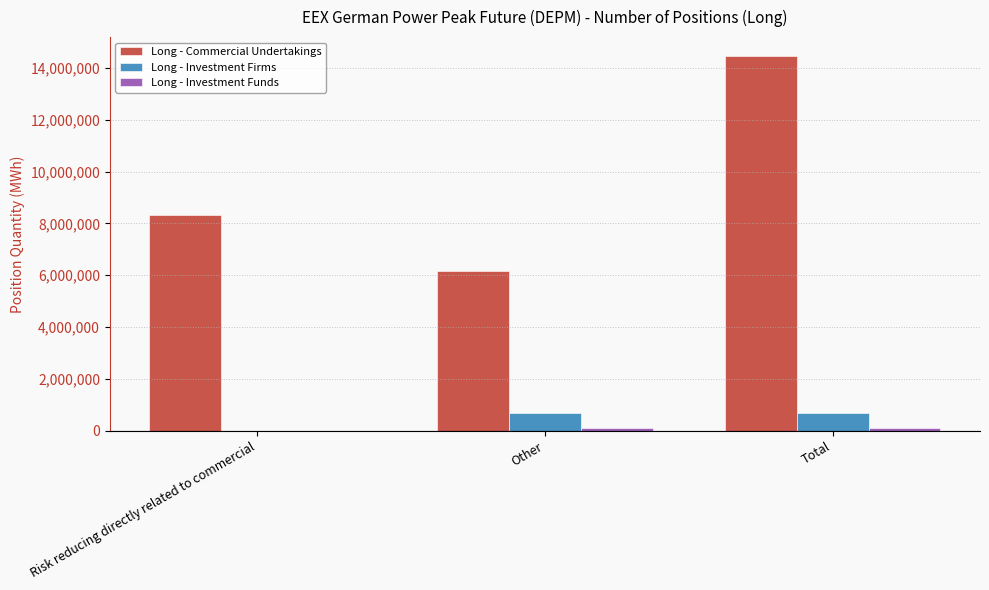

What is the sum of all Long - Investment Firms values?

1401816